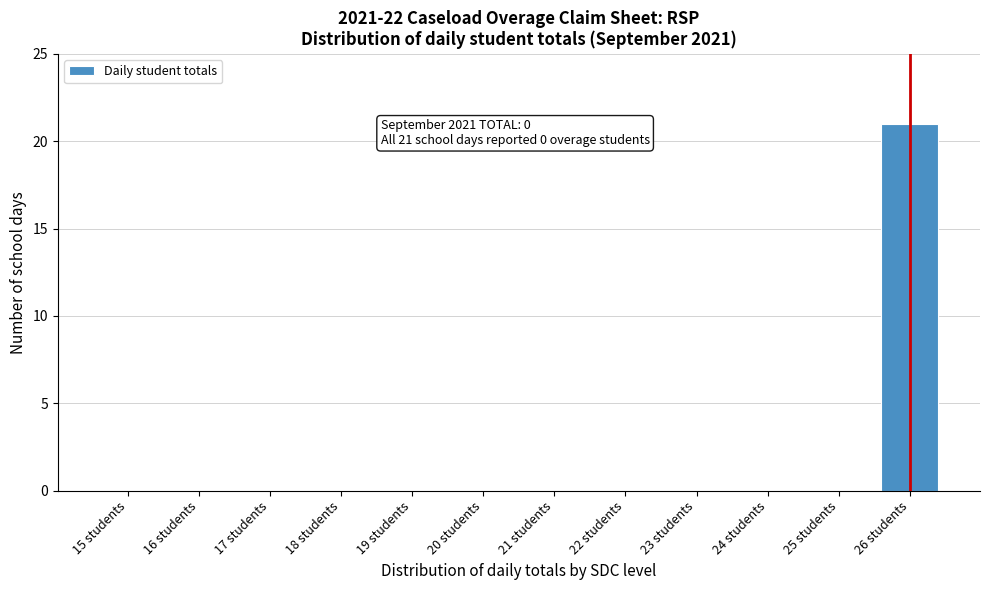

Reading left to right, extract all data points from this chart.

15 students=0	16 students=0	17 students=0	18 students=0	19 students=0	20 students=0	21 students=0	22 students=0	23 students=0	24 students=0	25 students=0	26 students=21